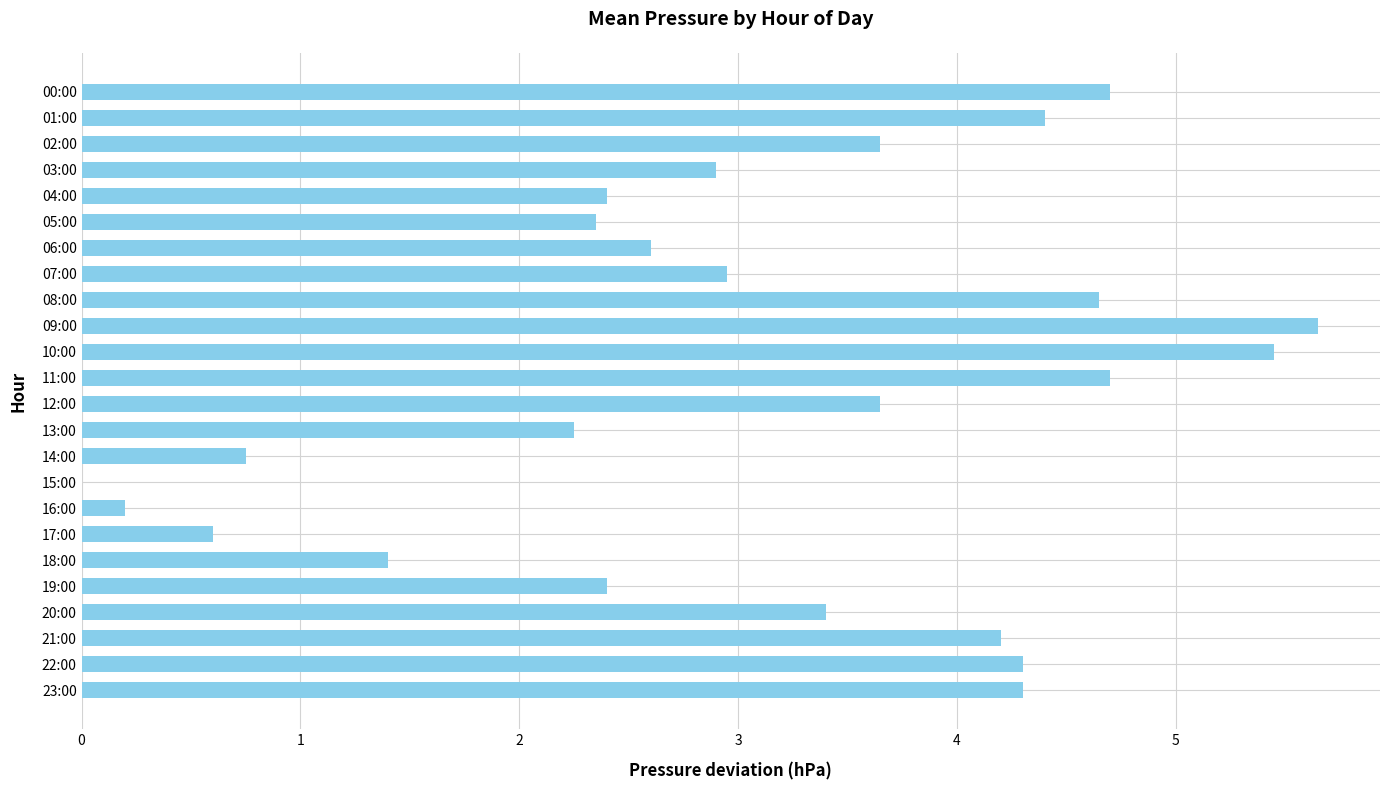

What is the sum of the values at 04:00 and 02:00?

6.1